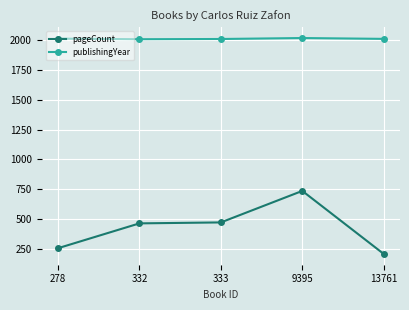

Rank the series by their maximum value, from lowest to highest.

pageCount, publishingYear